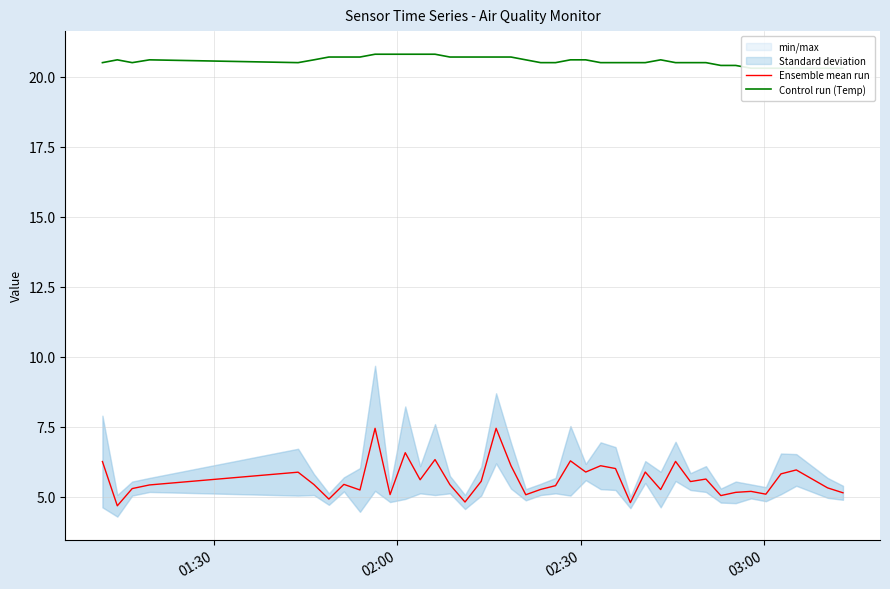

How many lines are shown in the chart?

2